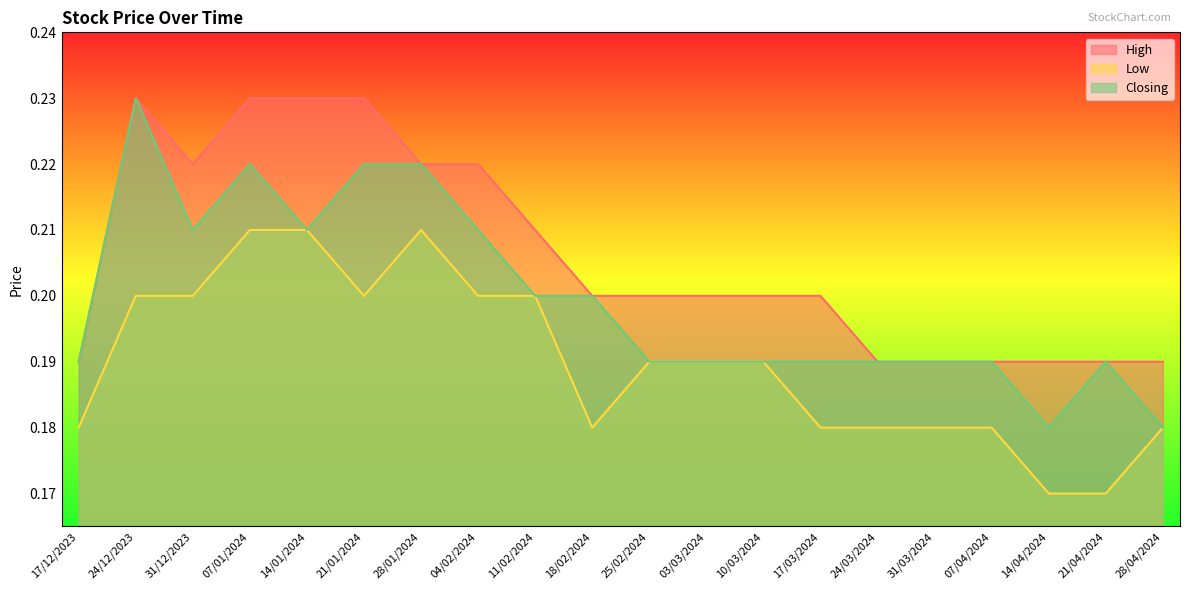

In Closing, how many points are higher than both neighbors (excluding endpoints)?

3